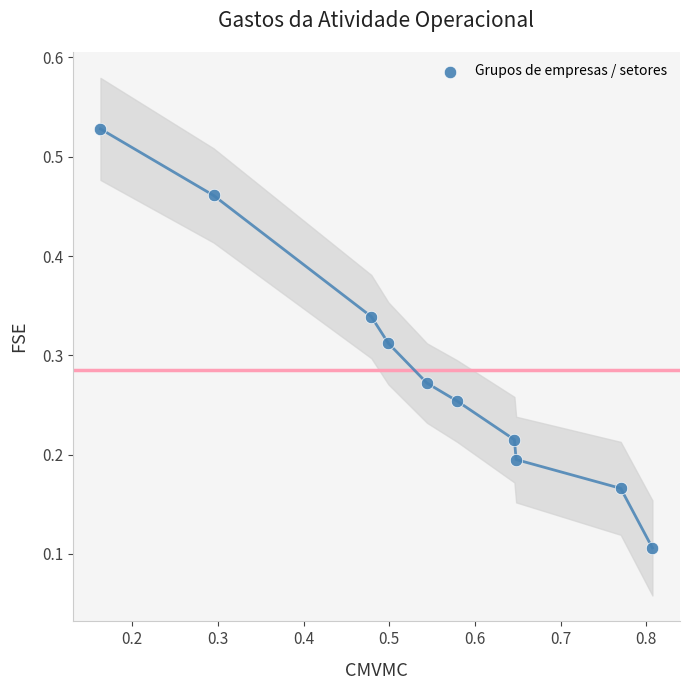

What is the range of X values (max minus min)?

0.6